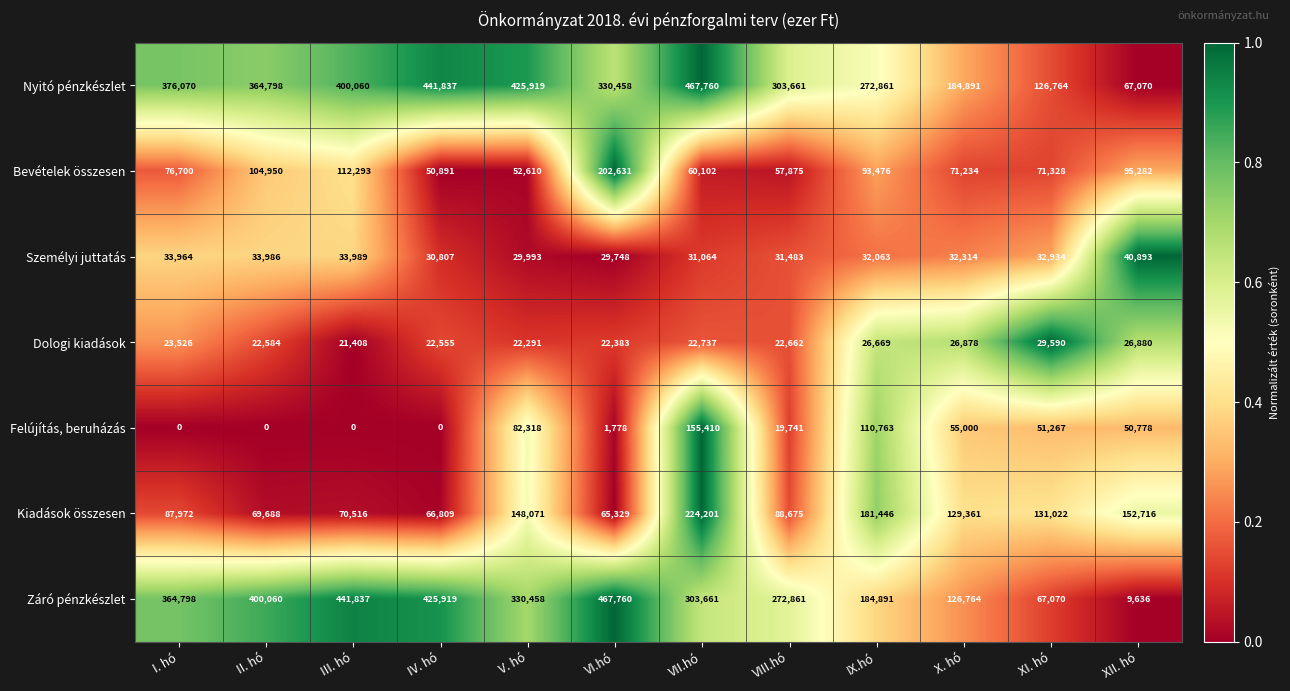

At which label does Záró pénzkészlet reach its minimum?

XII. hó